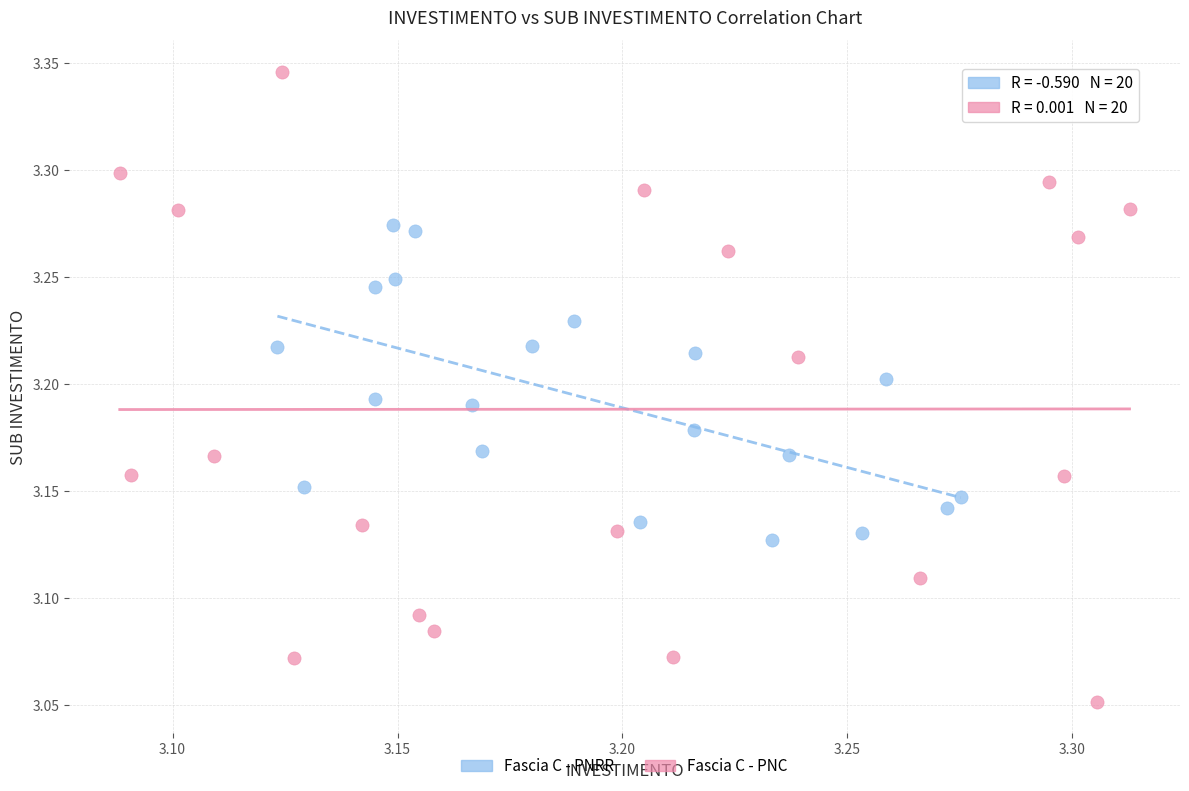

Which series has the largest Y range (max minus min)?

Fascia C - PNC